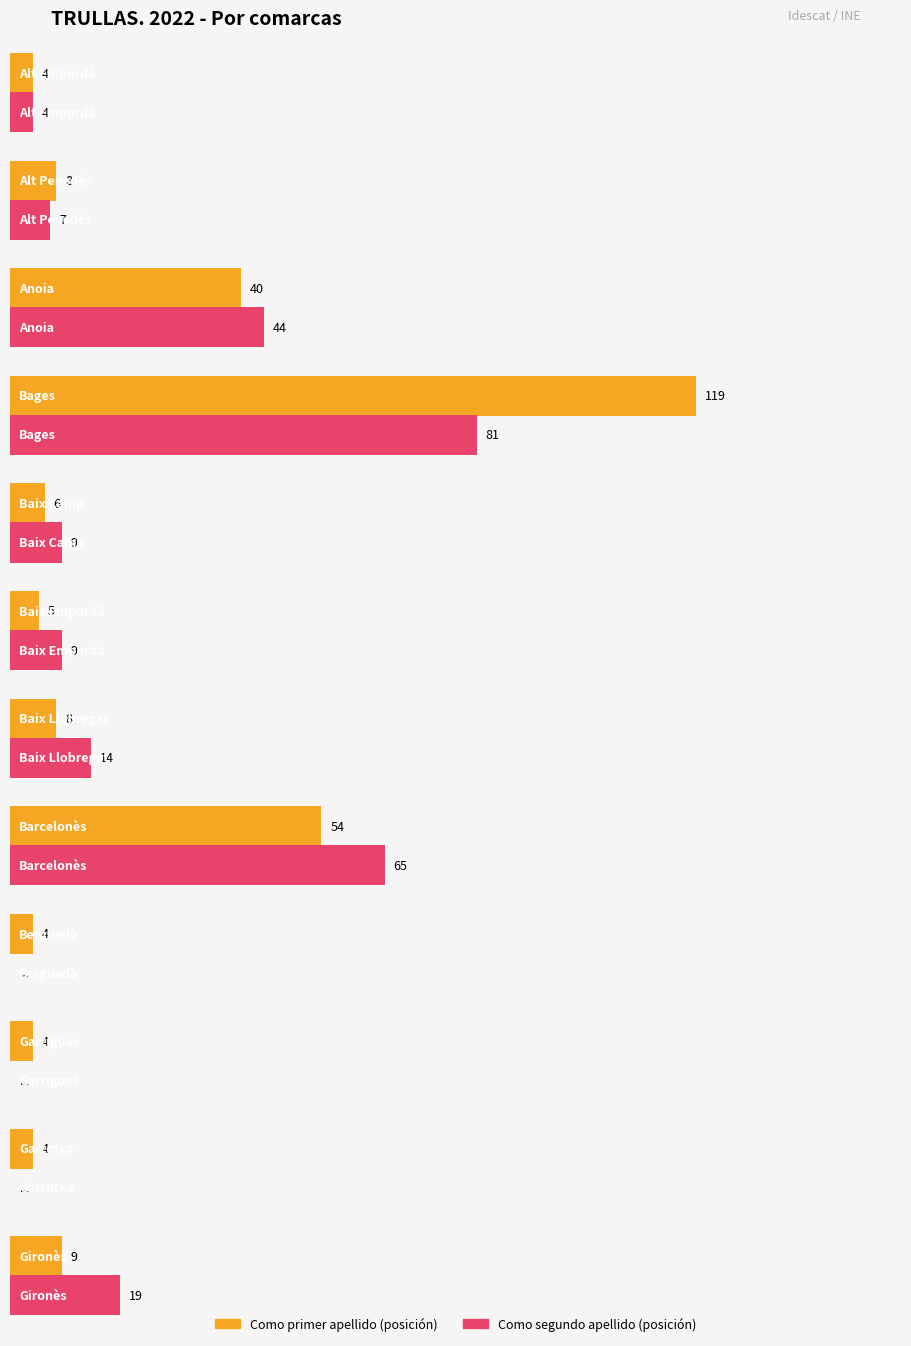

True or false: Como primer apellido (posición) has a value of 7 at Garrigues.

False